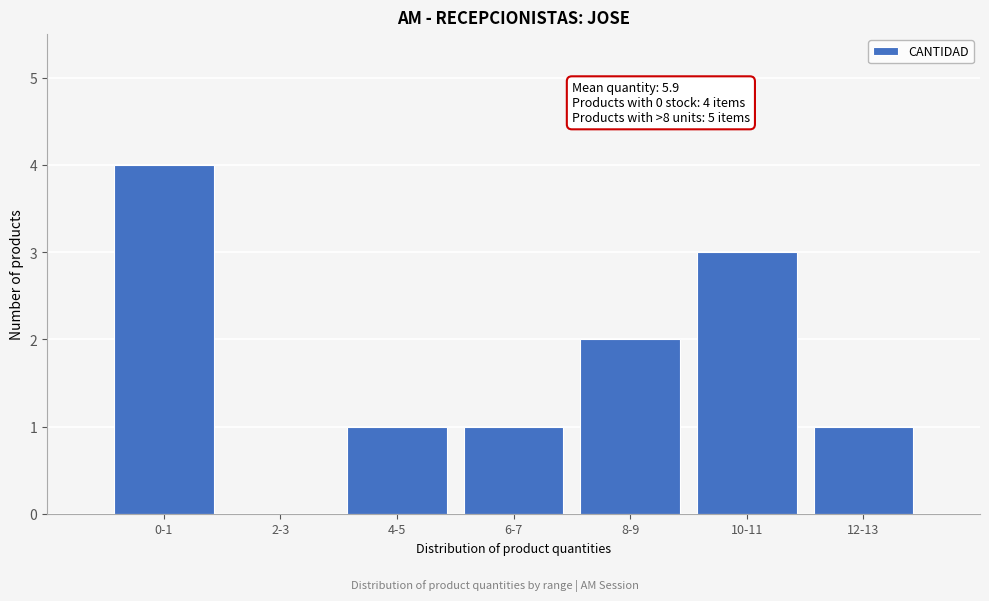

Reading right to left, list all the values displayed in this chart.

12-13=1	10-11=3	8-9=2	6-7=1	4-5=1	2-3=0	0-1=4